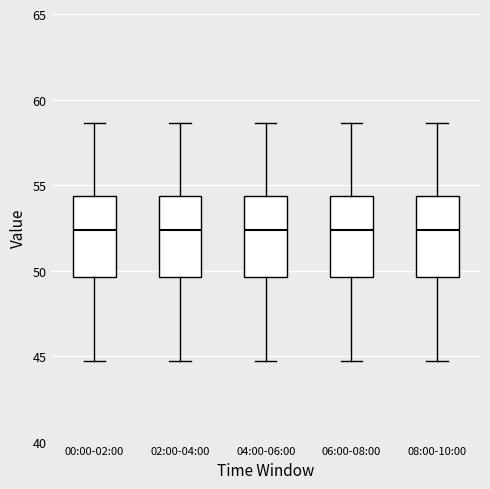

Where does the lower whisker of the box for 00:00-02:00 end on the y-axis? The values are not printed on the chart, so give them approximately, as read against the axis.

44.5